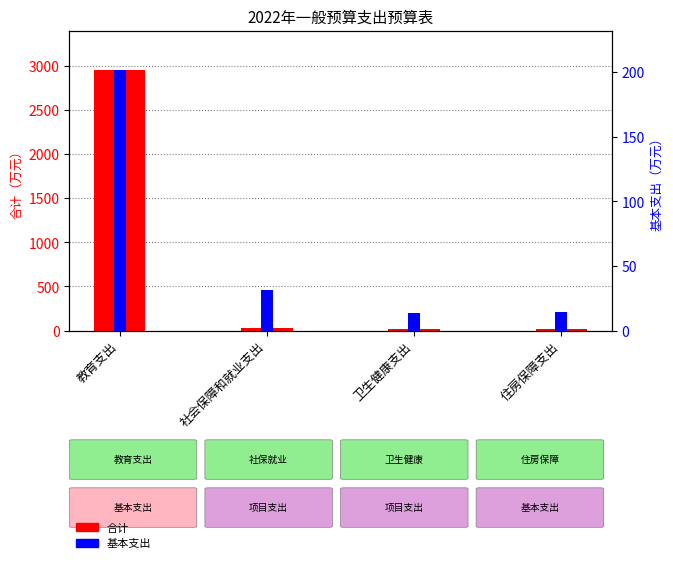

What is the spread (max minus min) of values at 教育支出?

2754.8